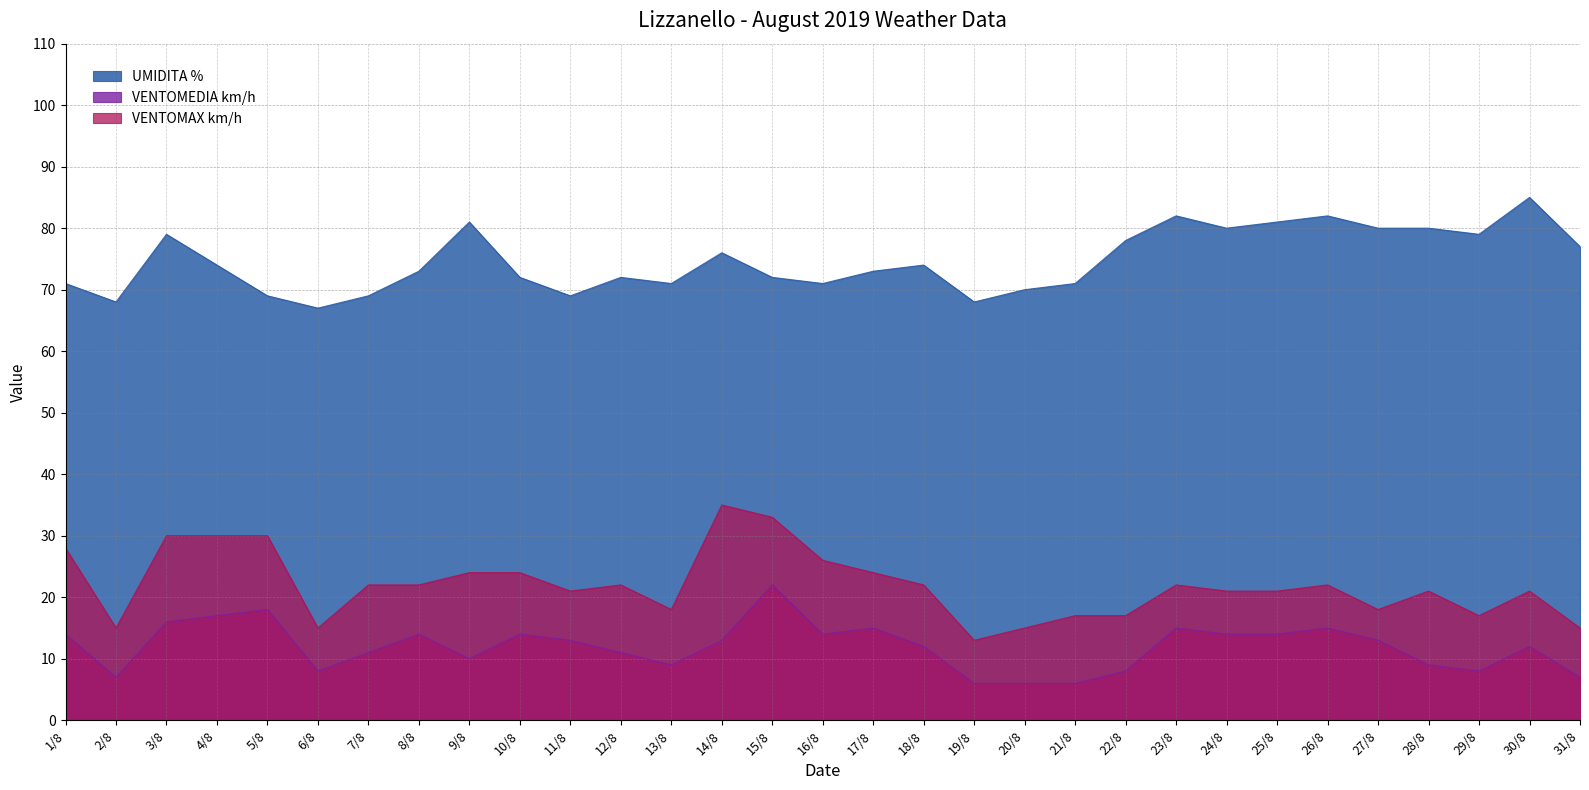

What is the label of the 23rd point from the right?

9/8